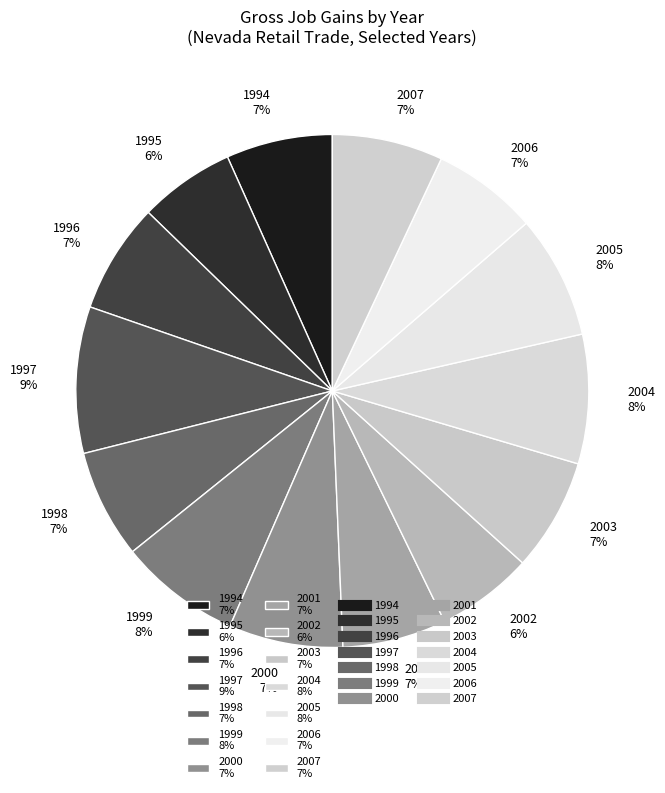

Between 2002 and 2005, which is larger?

2005